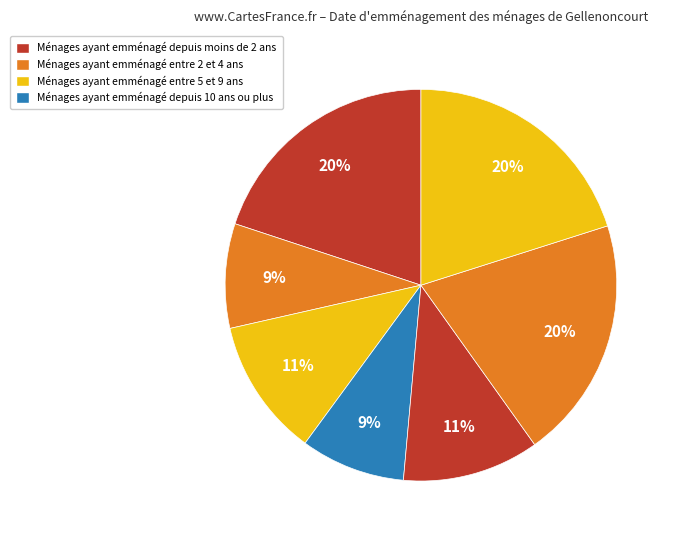

Count the number of slices in the pie.

7